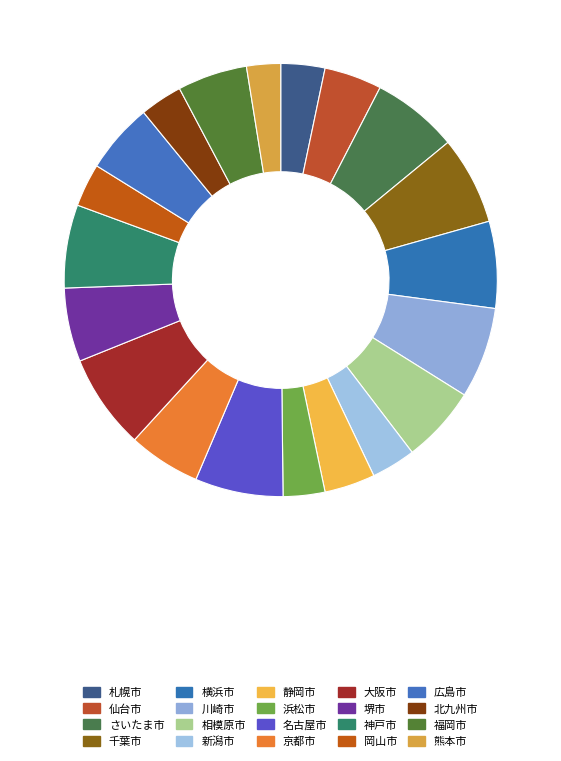

Count the number of slices in the pie.

20